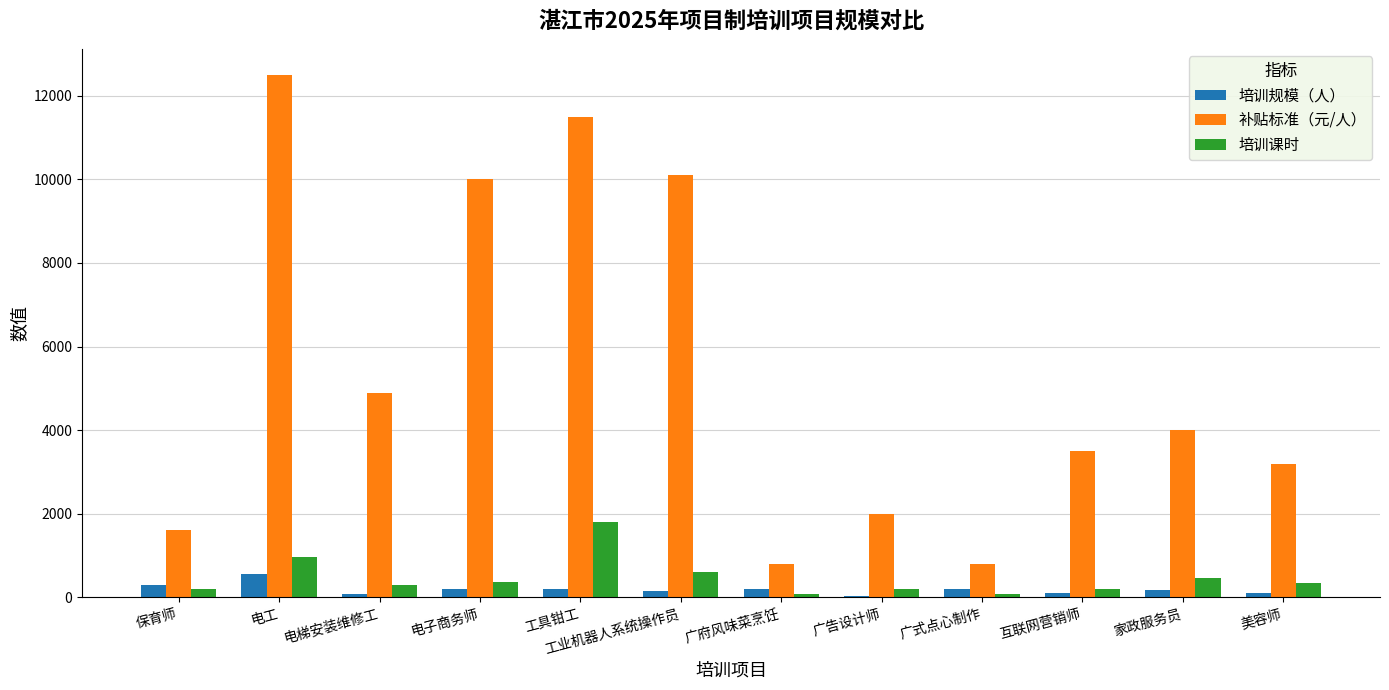

How many series are shown in this chart?

3